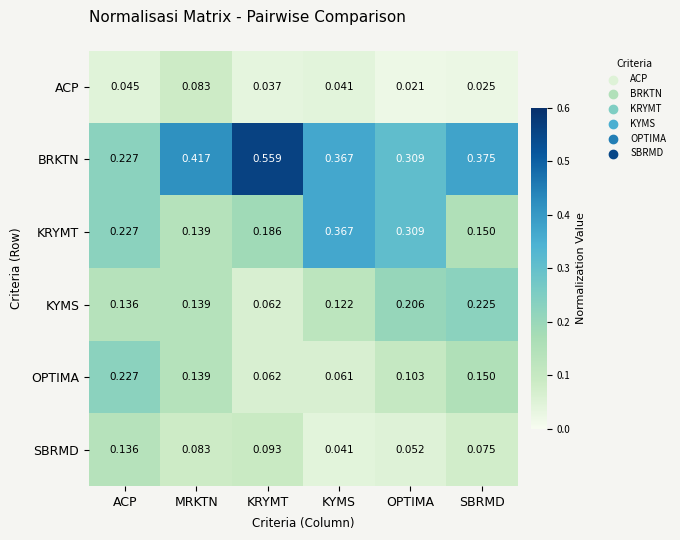

Between KRYMT and OPTIMA, which series saw the biggest shift?

BRKTN